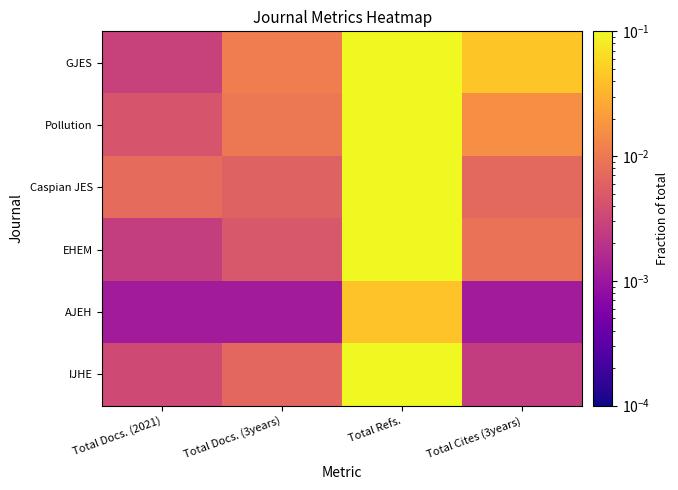

Reading left to right, what are all the values shown in this chart?

GJES: Total Docs. (2021)=0.0	Total Docs. (3years)=0.0	Total Refs.=0.2	Total Cites (3years)=0.0
Pollution: Total Docs. (2021)=0.0	Total Docs. (3years)=0.0	Total Refs.=0.2	Total Cites (3years)=0.0
Caspian JES: Total Docs. (2021)=0.0	Total Docs. (3years)=0.0	Total Refs.=0.2	Total Cites (3years)=0.0
EHEM: Total Docs. (2021)=0.0	Total Docs. (3years)=0.0	Total Refs.=0.1	Total Cites (3years)=0.0
AJEH: Total Docs. (2021)=0.0	Total Docs. (3years)=0.0	Total Refs.=0.0	Total Cites (3years)=0.0
IJHE: Total Docs. (2021)=0.0	Total Docs. (3years)=0.0	Total Refs.=0.1	Total Cites (3years)=0.0